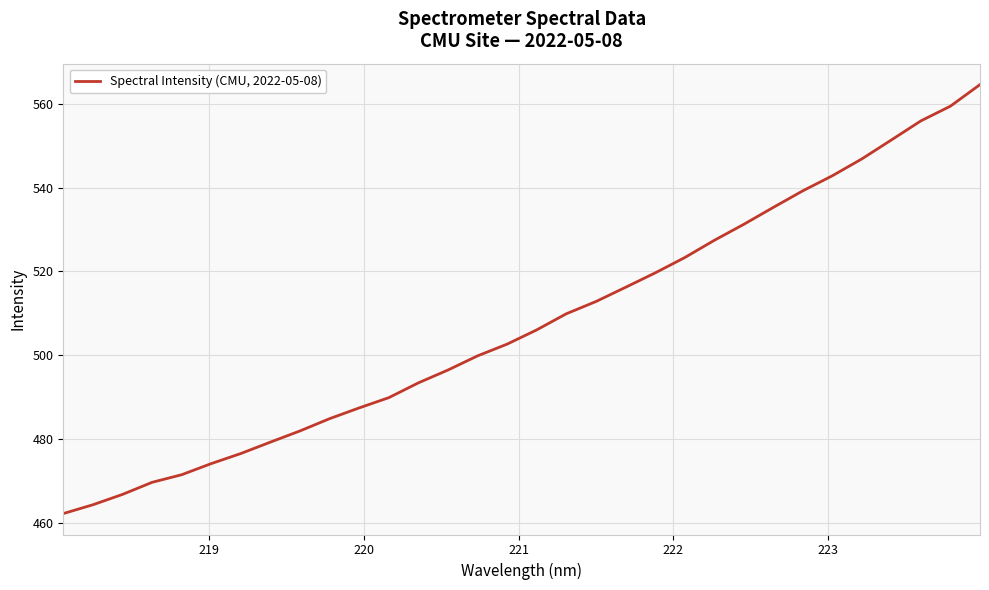

True or false: the data has more than 0 interior local peaks.

False